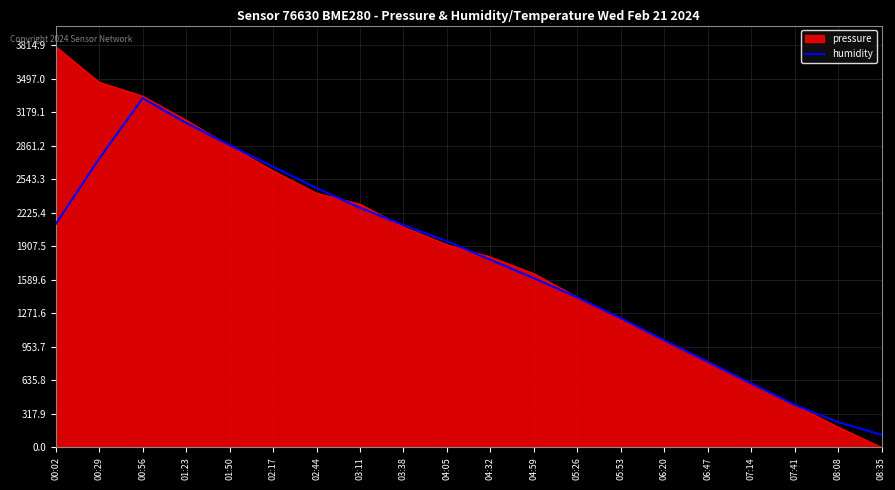

Does the chart display data point markers on the line(s)?

No